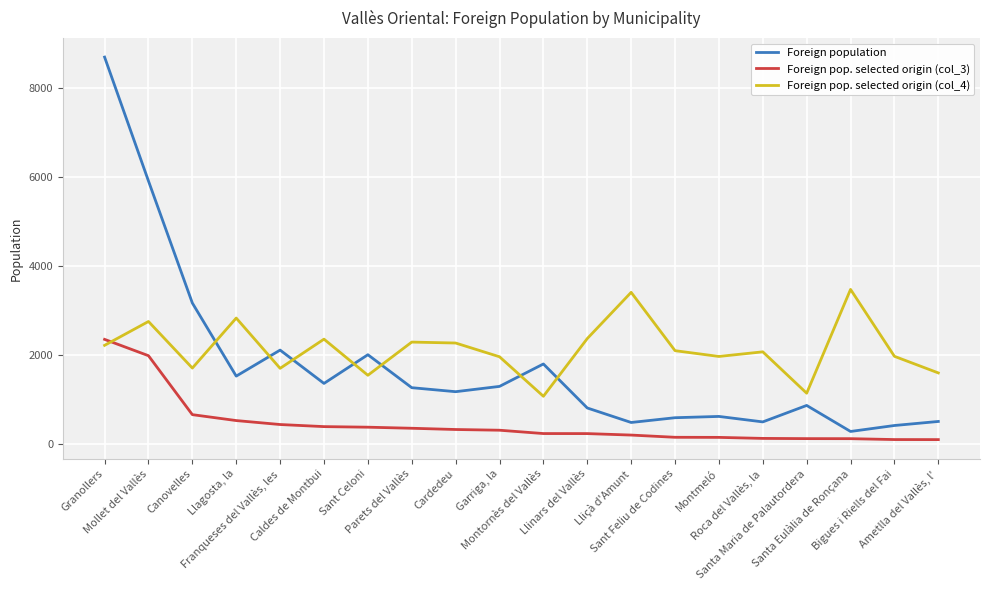

What is the maximum value shown in the chart?

8697